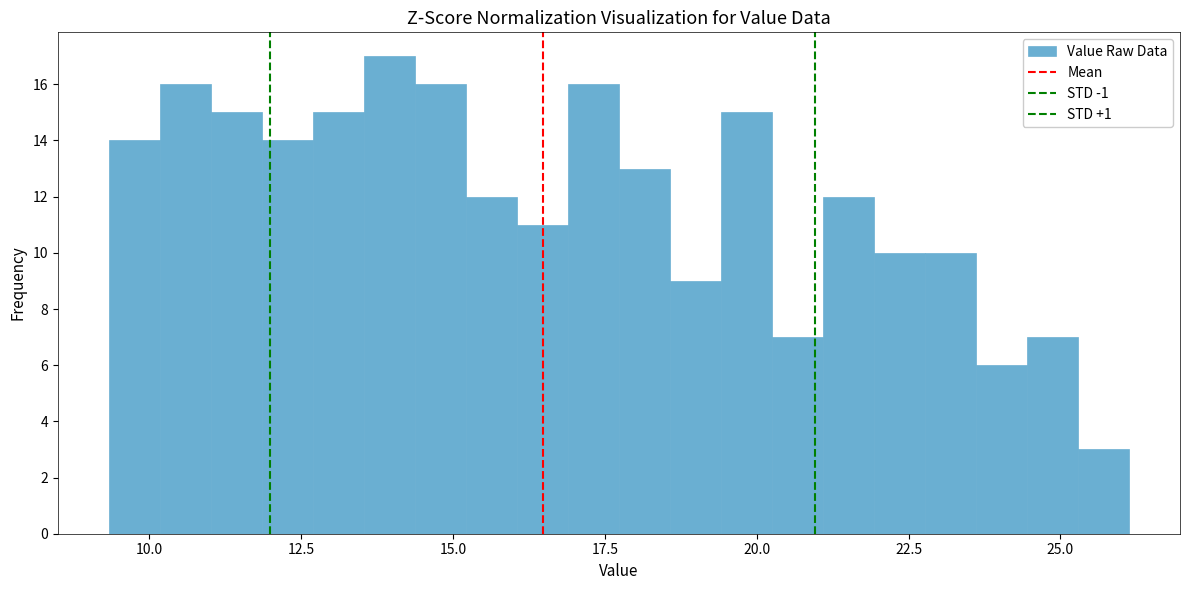

Read against the x-axis, roughly where is the centre of the tallest bar?

14.0